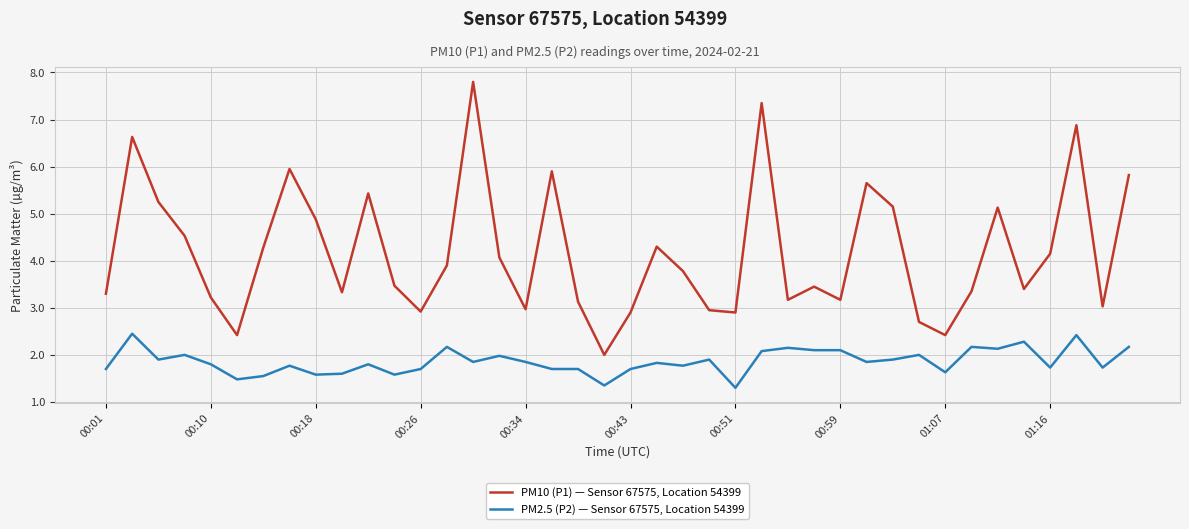

Rank the series by their average value, from lowest to highest.

PM2.5 (P2) — Sensor 67575, Location 54399, PM10 (P1) — Sensor 67575, Location 54399